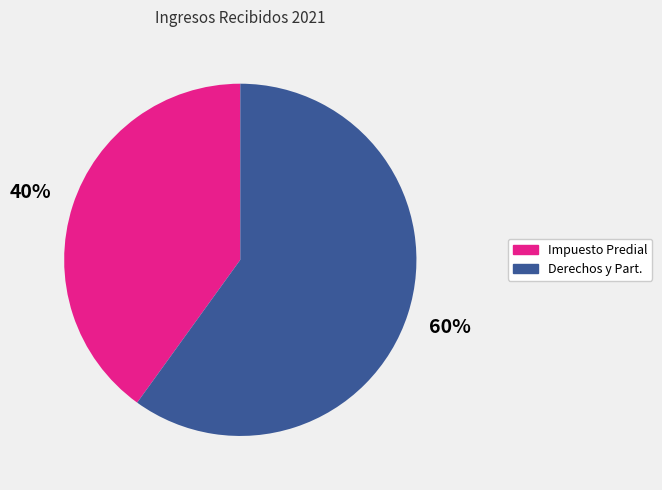

To the nearest percent, what is the difference between the largest and smallest slice percentages?

20%